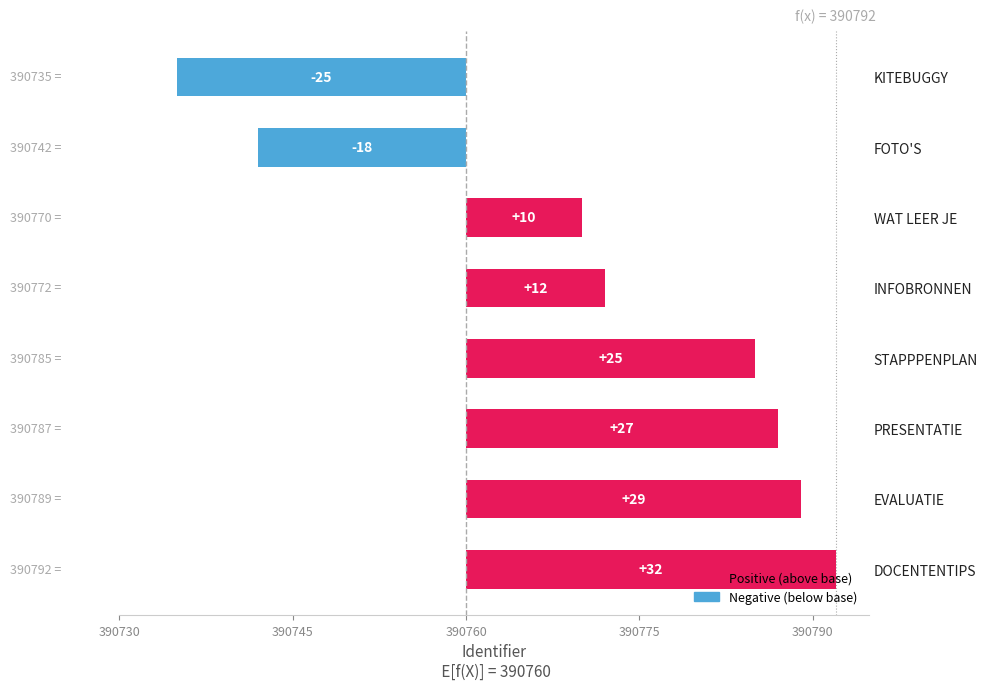

True or false: the data shows 39 at EVALUATIE.

False